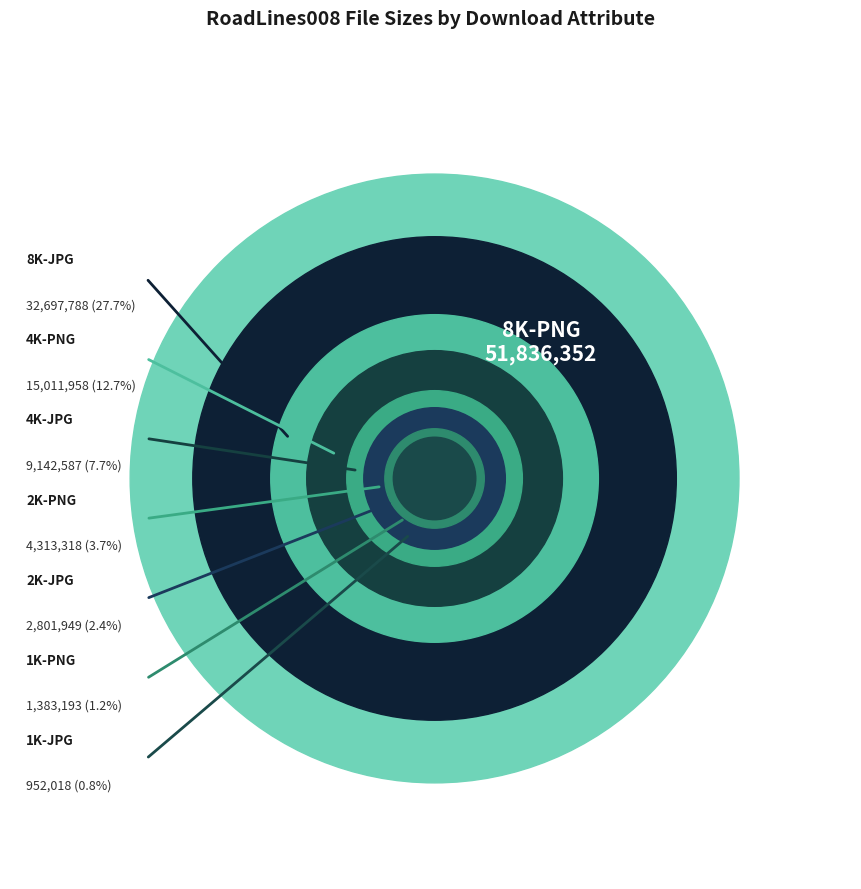

Rank the categories by value from lowest to highest.

1K-JPG, 1K-PNG, 2K-JPG, 2K-PNG, 4K-JPG, 4K-PNG, 8K-JPG, 8K-PNG